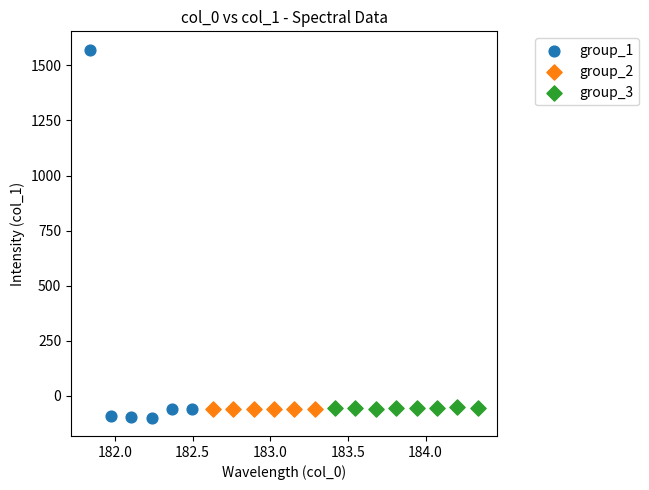

Which series contains the lowest Y value?

group_1